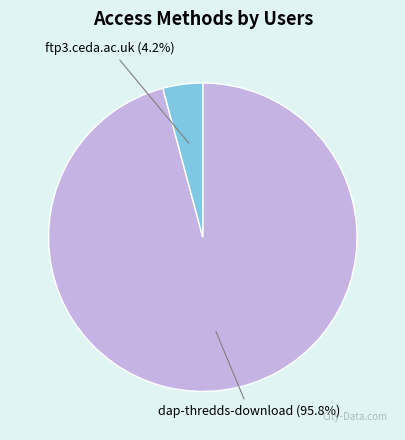

How many segments does this pie chart have?

2